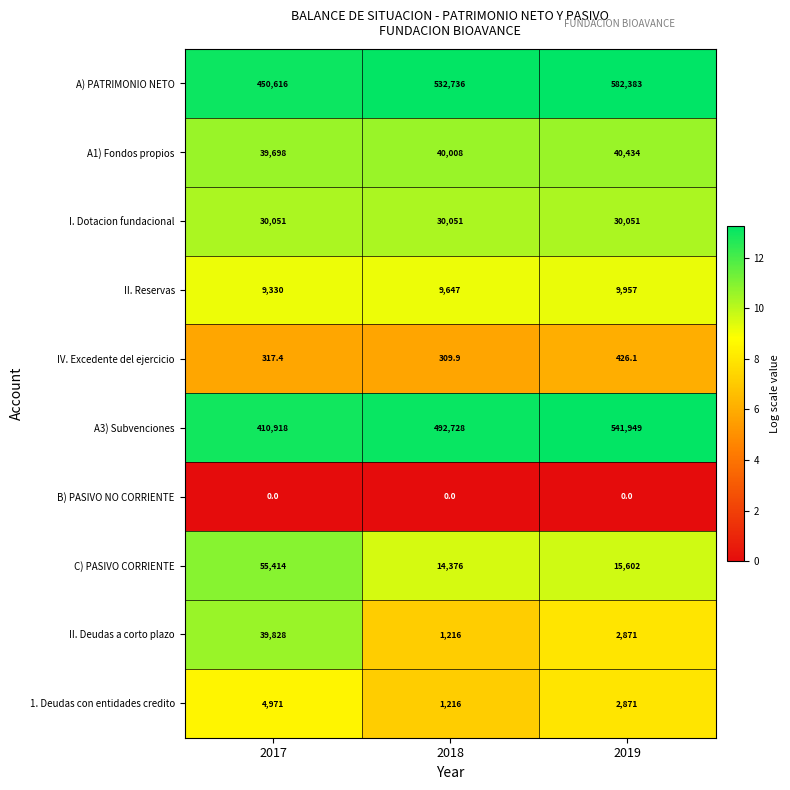

What is the total value across all series at 2017?

1041143.4